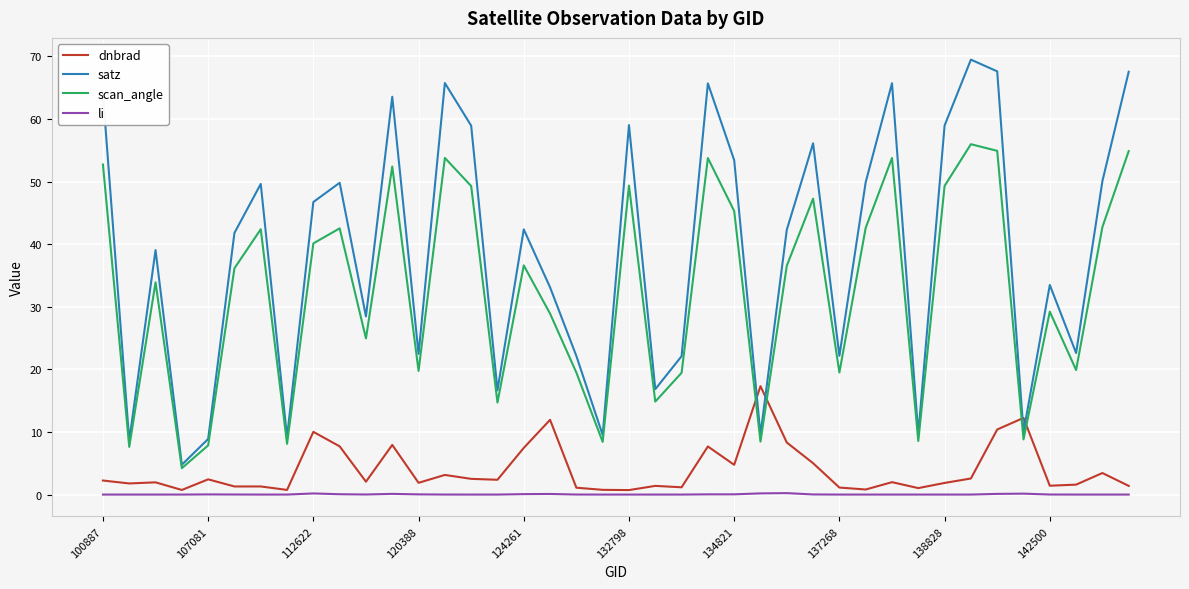

List the series in order of their peak value, highest first.

satz, scan_angle, dnbrad, li